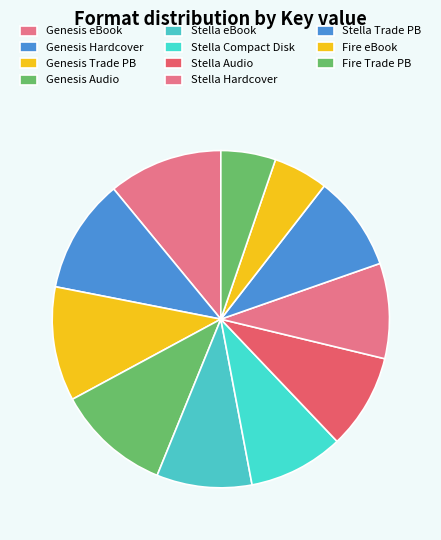

How many slices are in this pie chart?

11